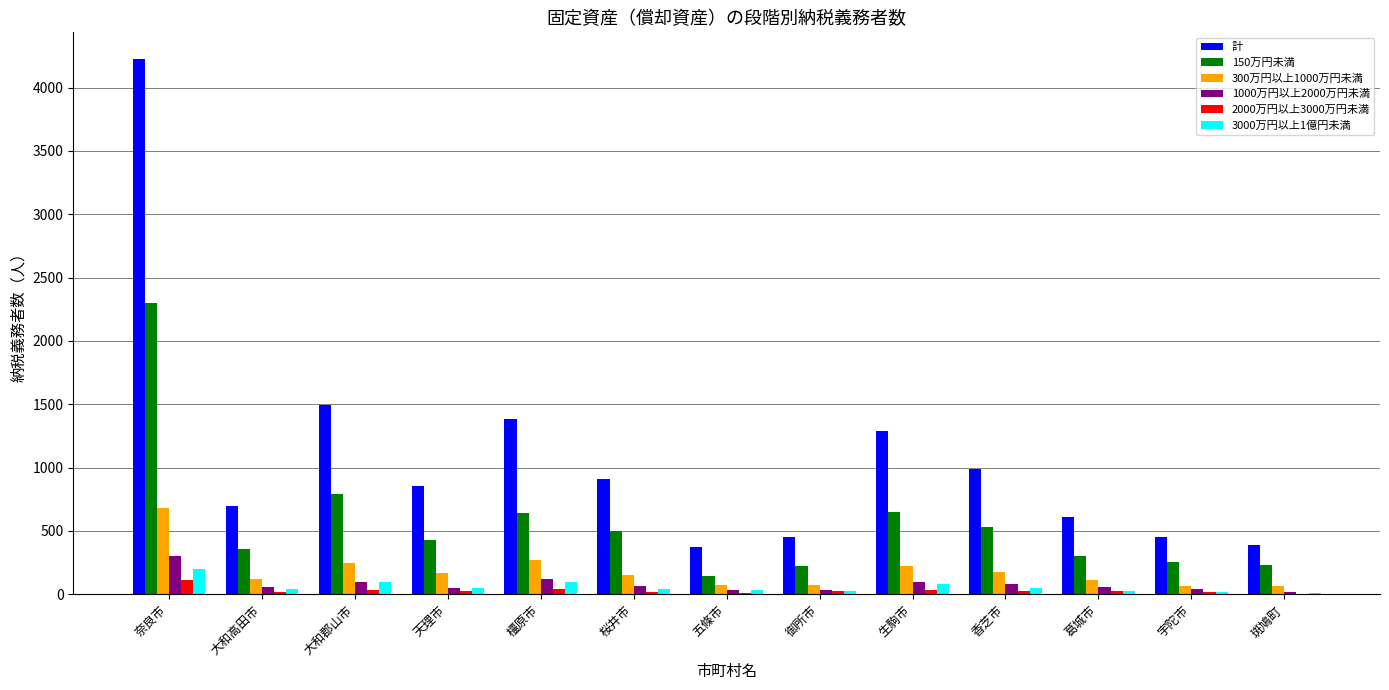

Which series has the largest total across all categories?

計